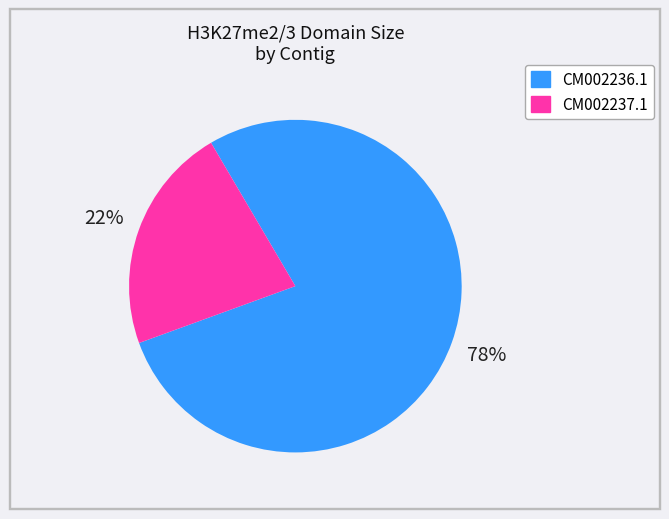

Is it true that CM002236.1 is 91% of the pie?

False